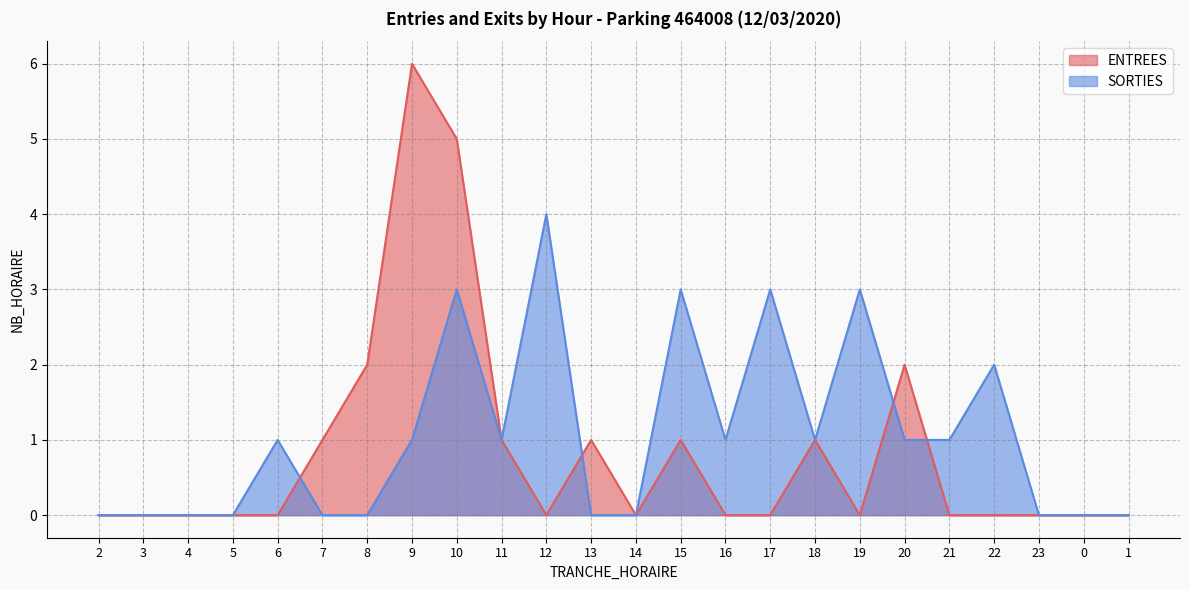

True or false: SORTIES has a value of 1 at 10.

False